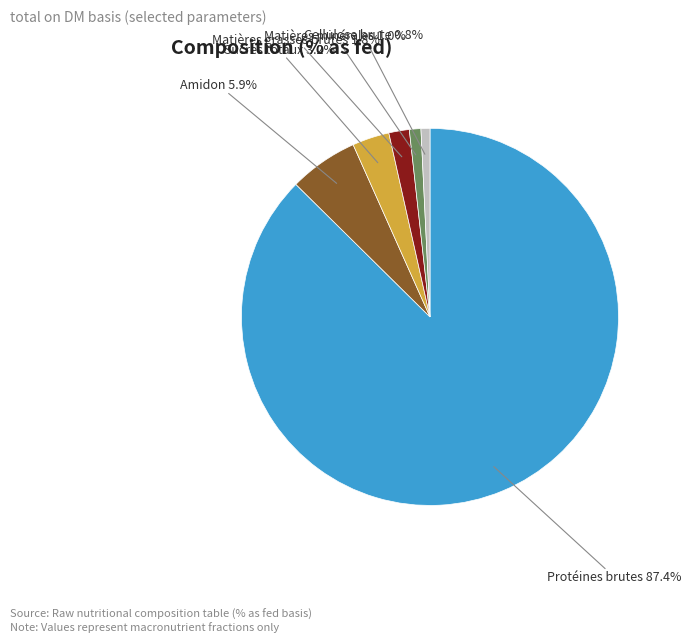

Combined, what portion of the pie is Amidon and Matières grasses brutes?

7.7%